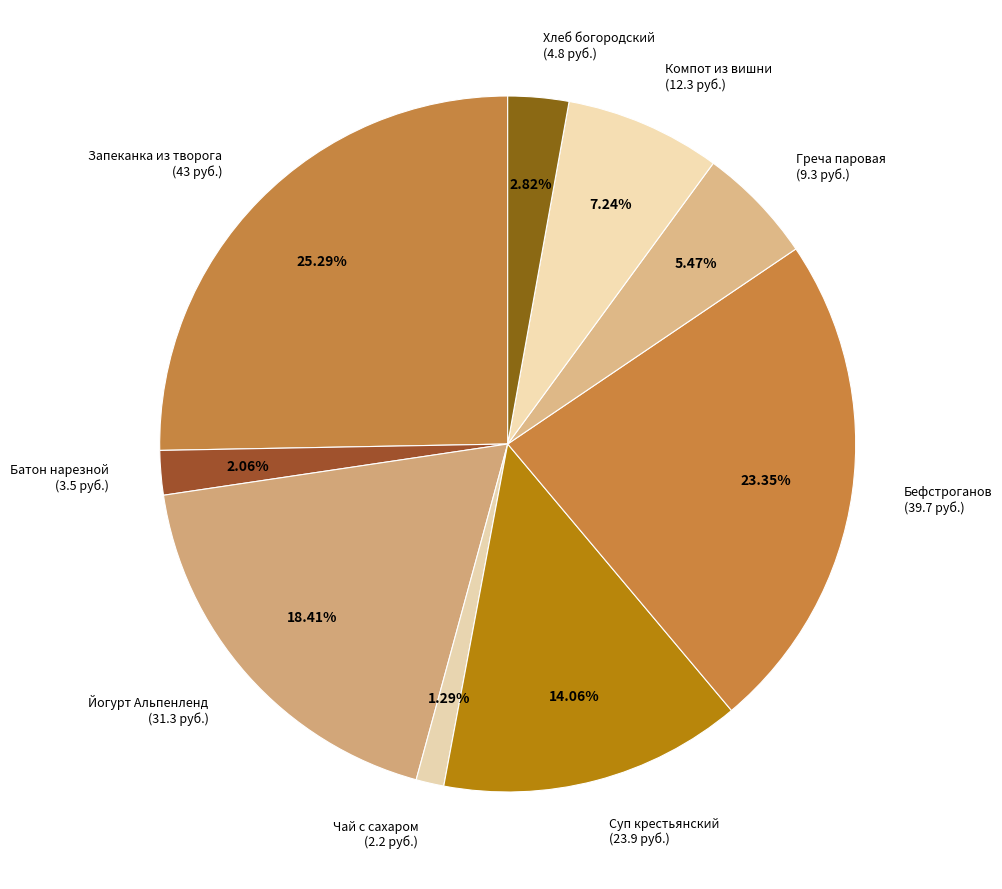

Count the number of slices in the pie.

9